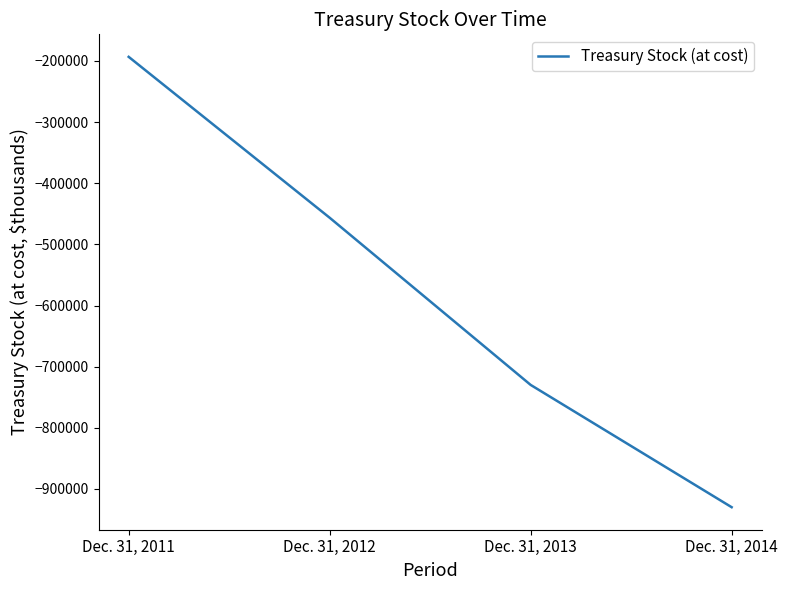

Is this an area chart (filled region under the line)?

No